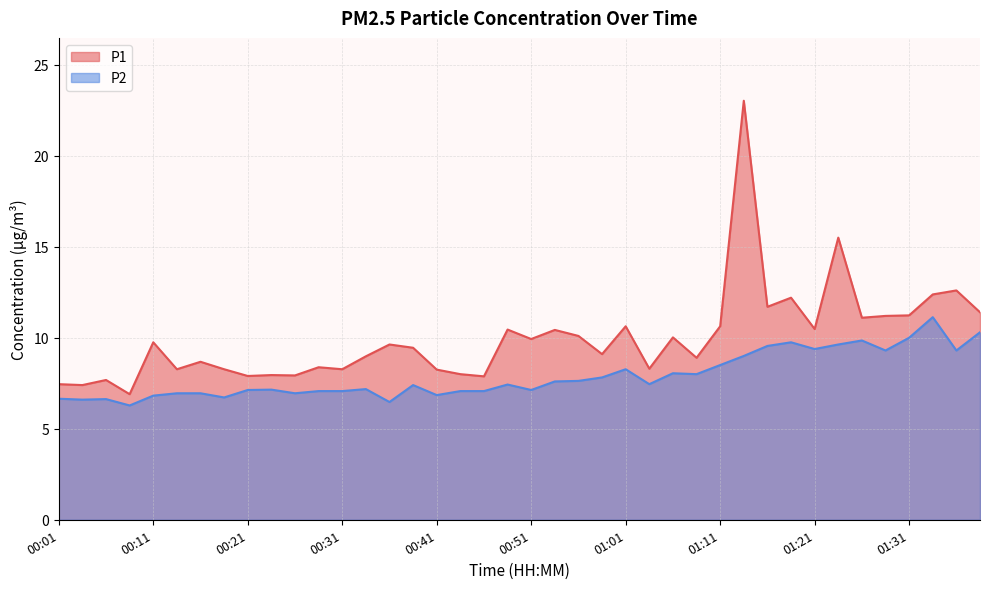

Count the number of categories in the chart.

40